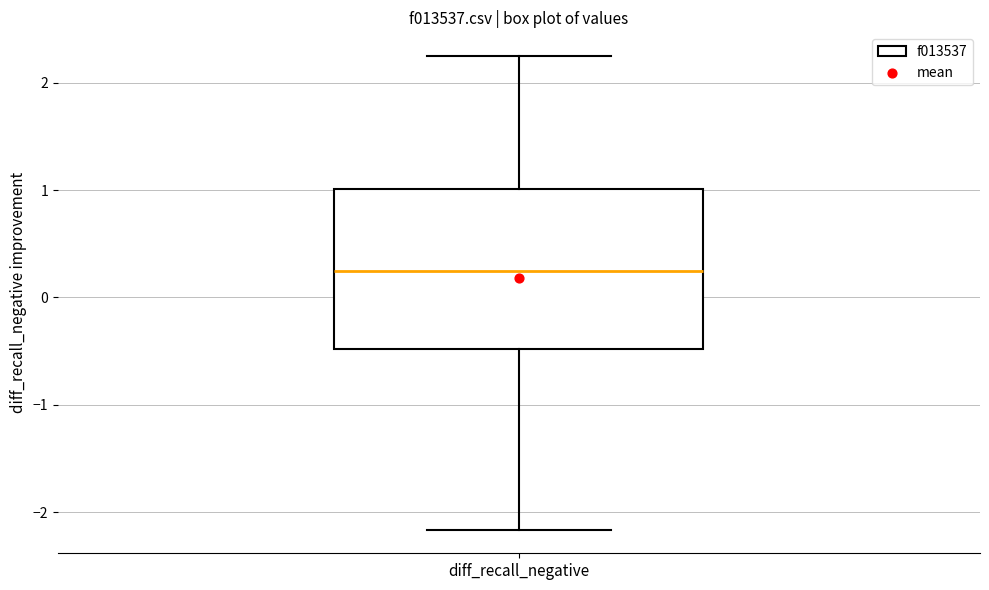

Where does the median line of the box for diff_recall_negative sit on the y-axis? The values are not printed on the chart, so give them approximately, as read against the axis.

0.2